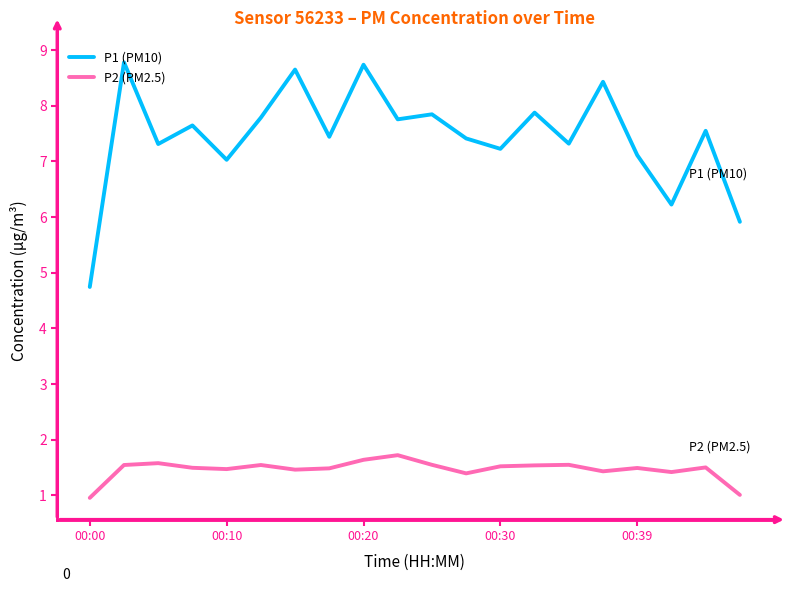

Which series has the largest total across all categories?

P1 (PM10)